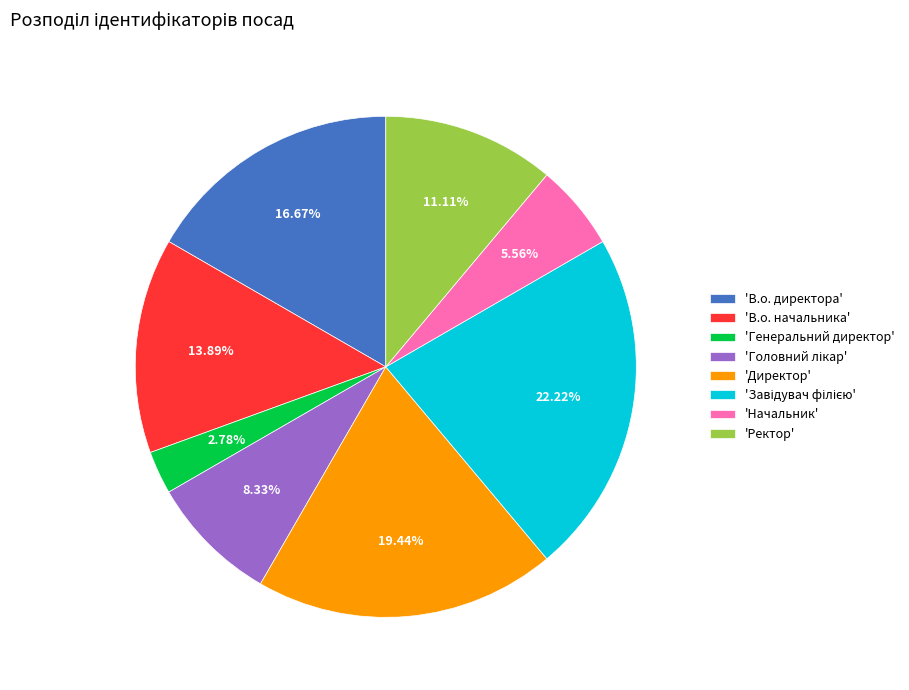

Which category has the smallest portion of the pie?

'Генеральний директор'